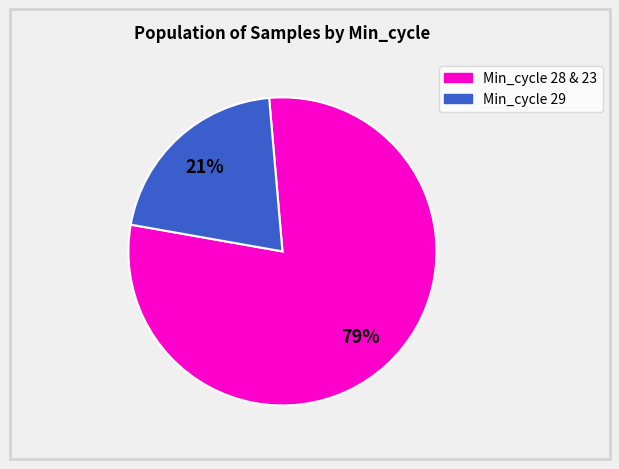

To the nearest percent, what is the difference between the largest and smallest slice percentages?

58%